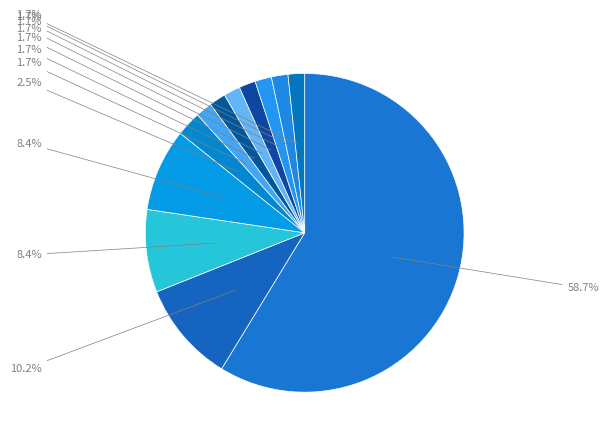

Count the number of slices in the pie.

12